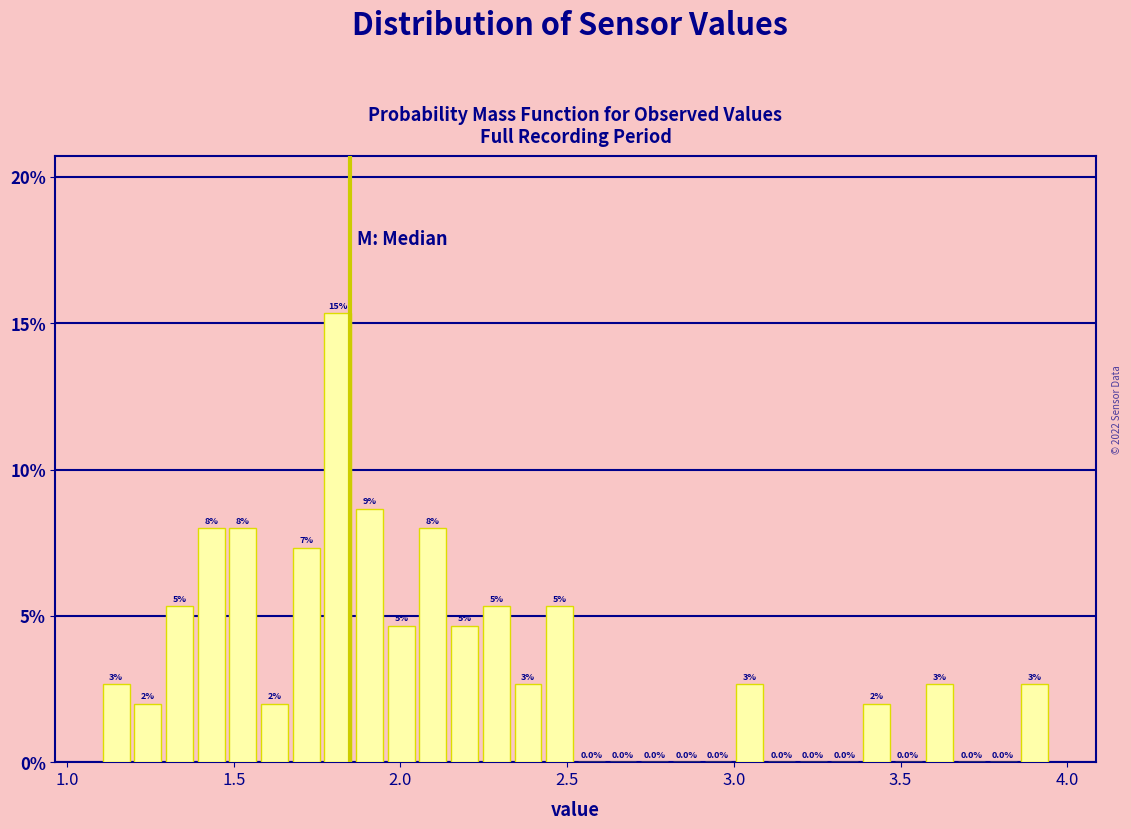

Read against the x-axis, roughly where is the centre of the tallest bar?

1.80